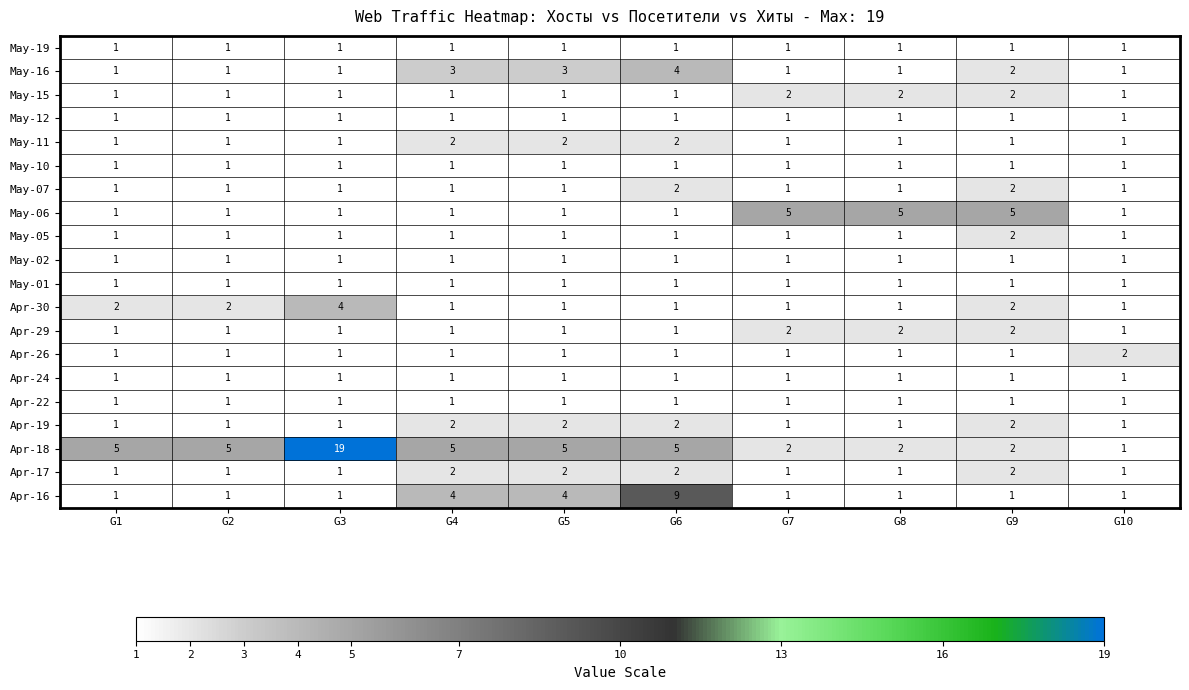

At which category is the sum across all series the highest?

G3